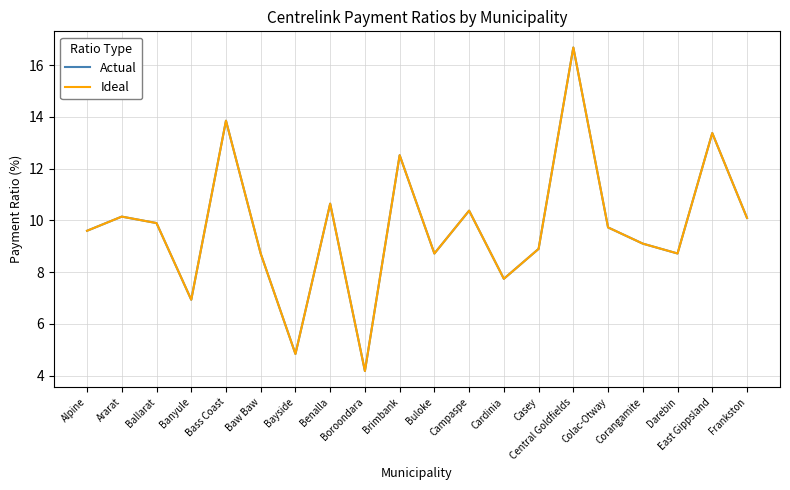

At which category is the sum across all series the highest?

Central Goldfields